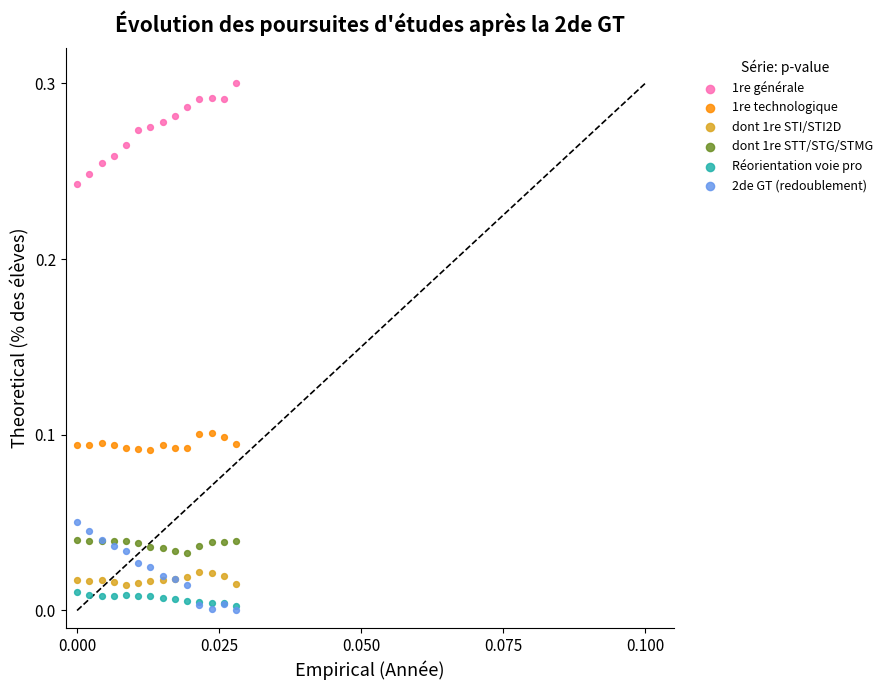

Which series has the largest Y range (max minus min)?

1re générale